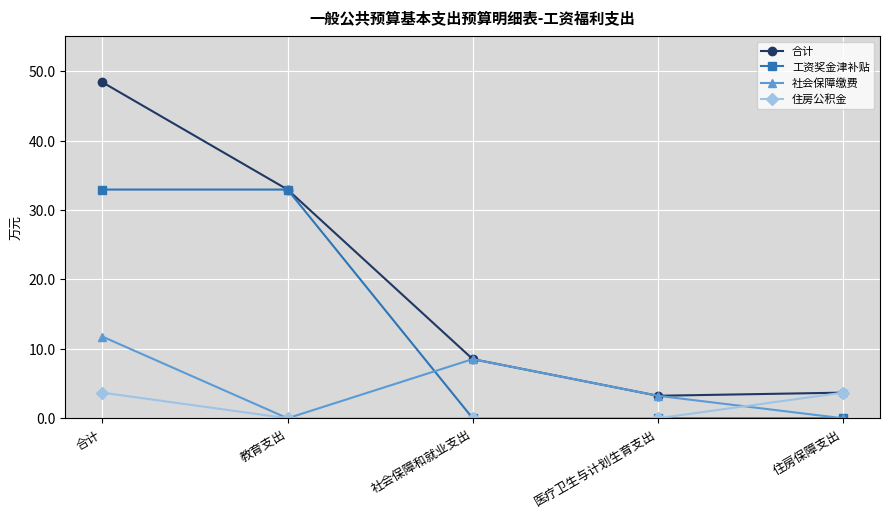

At which category is the sum across all series the highest?

合计